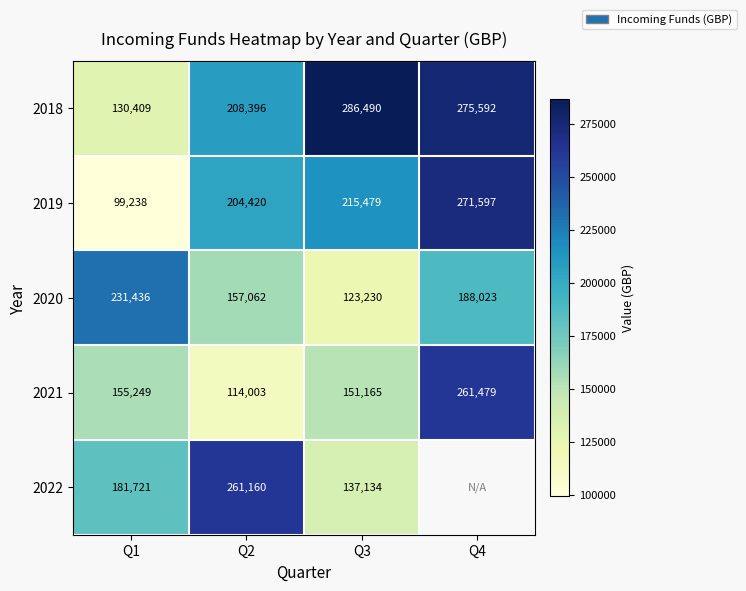

Rank the categories by 2021 value from lowest to highest.

Q2, Q3, Q1, Q4